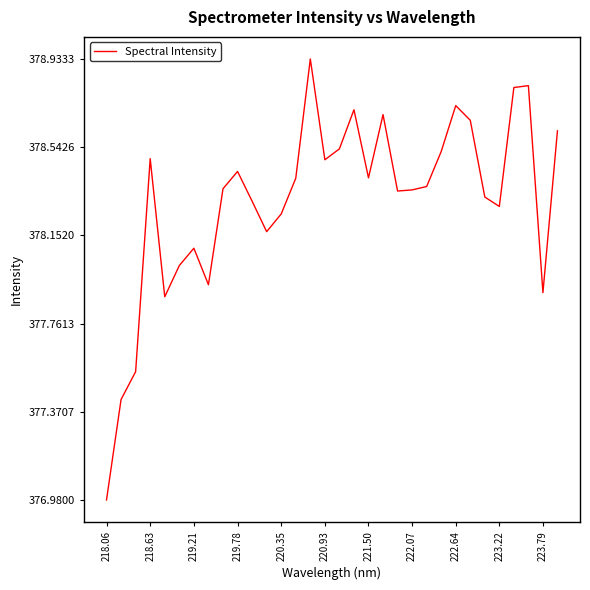

Is this an area chart (filled region under the line)?

No